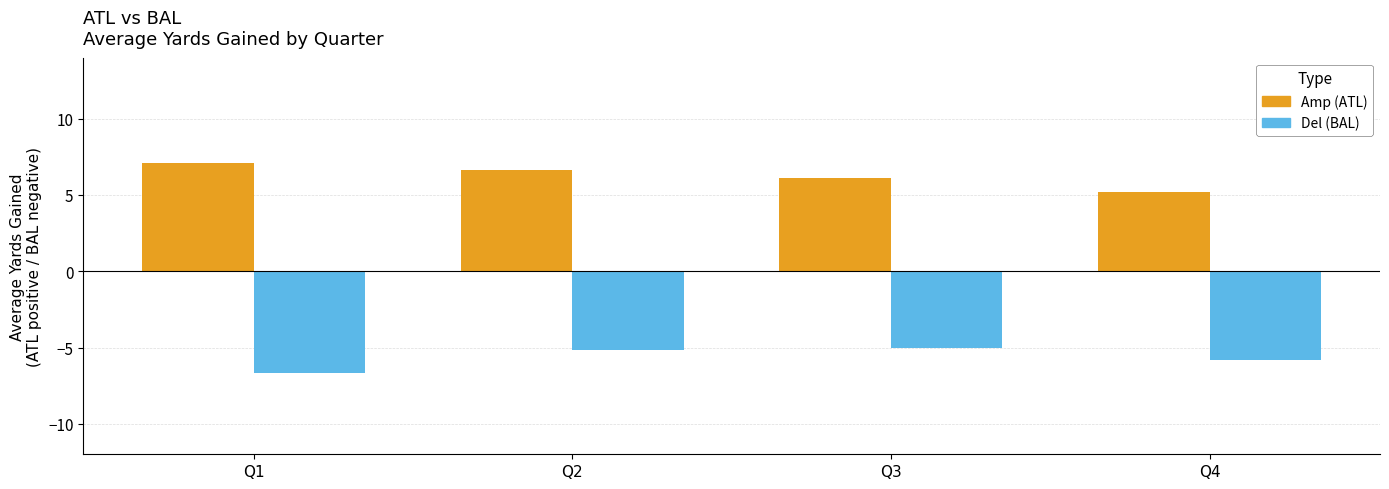

What is the greatest value displayed?

7.1